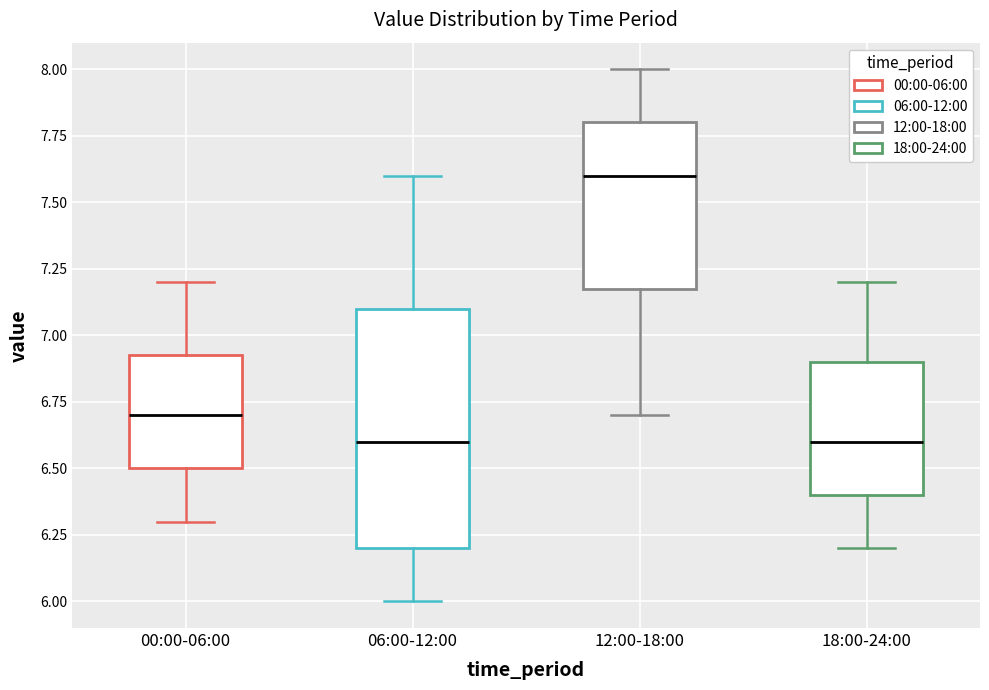

Where is the lower edge of the box for 06:00-12:00 on the y-axis? The values are not printed on the chart, so give them approximately, as read against the axis.

6.20